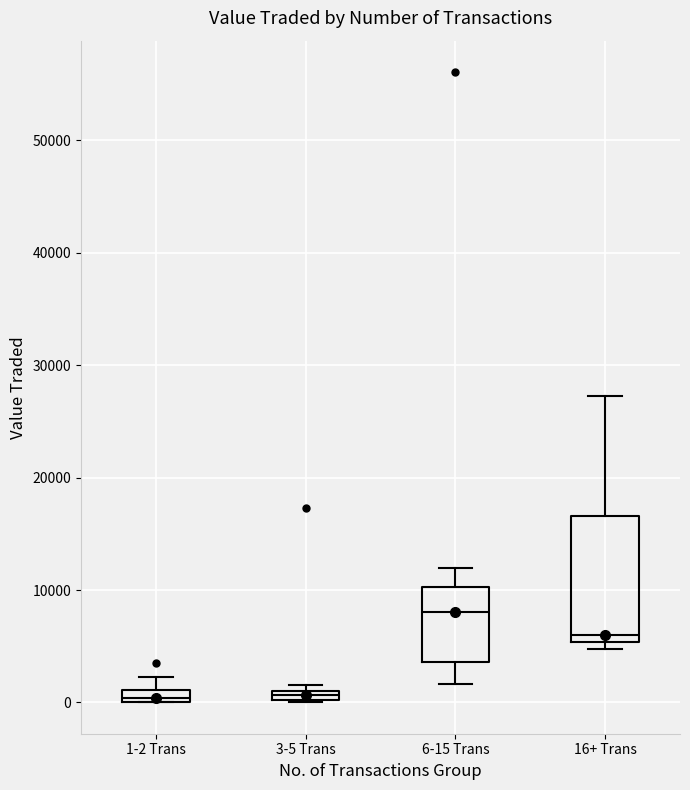

Where does the upper whisker of the box for 1-2 Trans end on the y-axis? The values are not printed on the chart, so give them approximately, as read against the axis.

2000